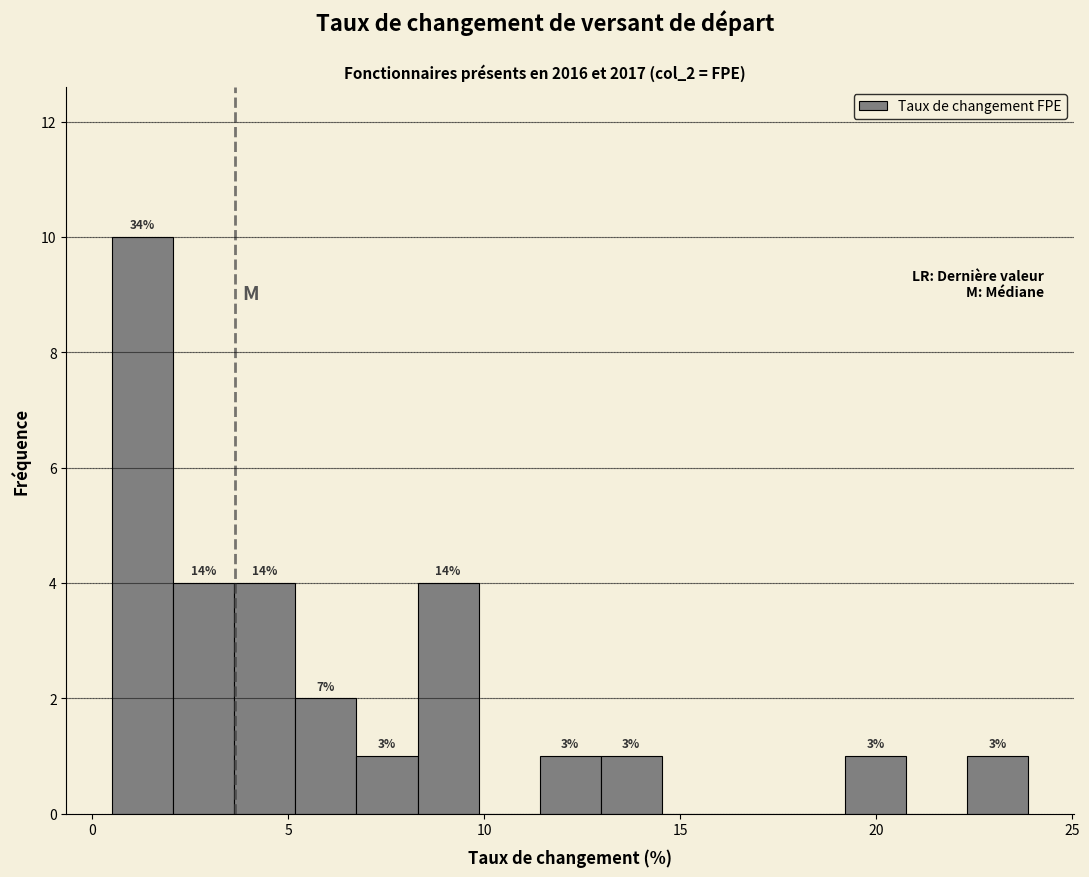

Read against the x-axis, roughly where is the centre of the tallest bar?

1.5